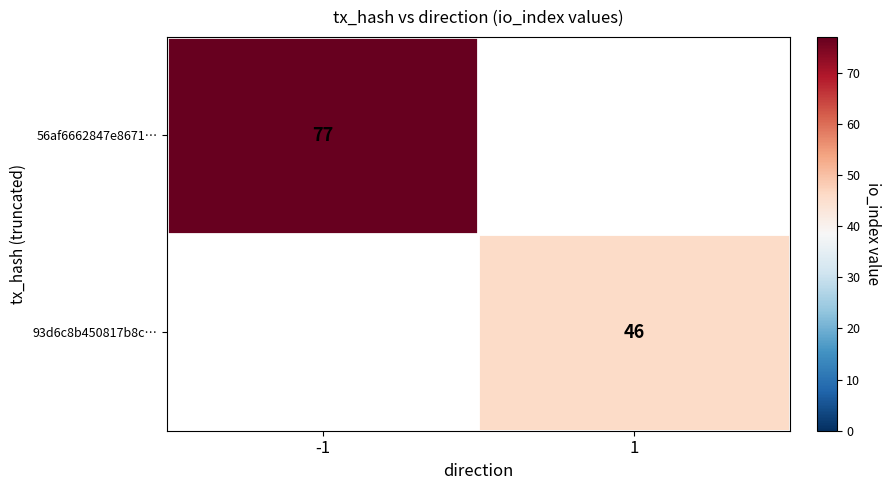

The value of 93d6c8b450817b8c… at 1 is 78. True or false?

False